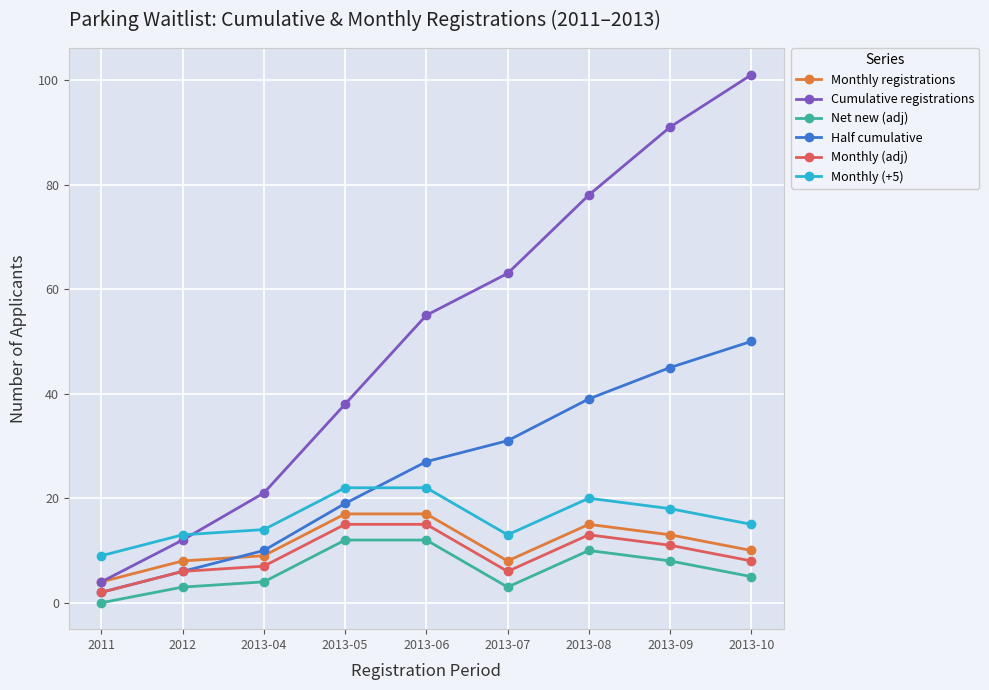

Rank the categories by Cumulative registrations value from lowest to highest.

2011, 2012, 2013-04, 2013-05, 2013-06, 2013-07, 2013-08, 2013-09, 2013-10